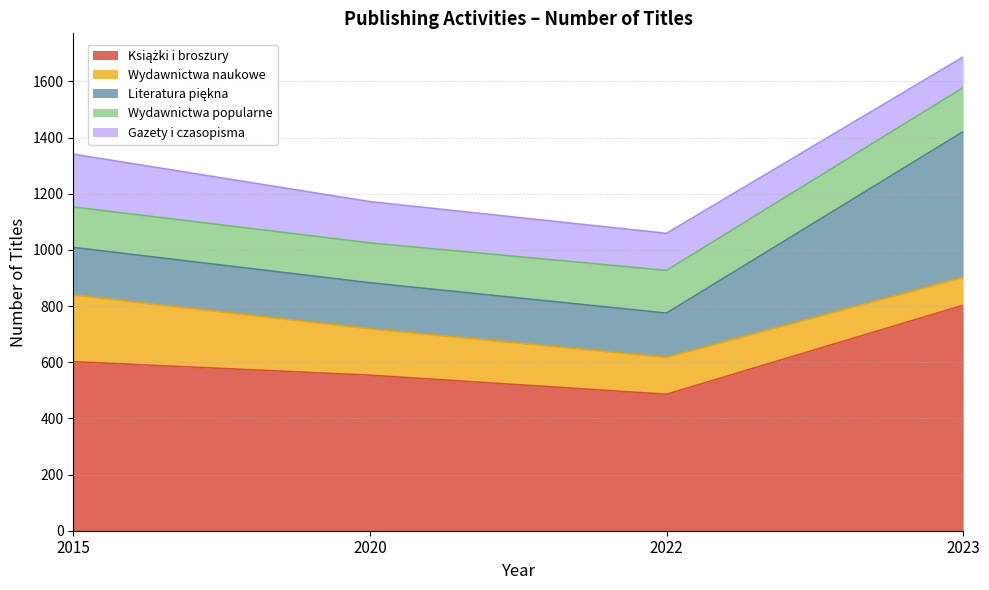

True or false: Wydawnictwa popularne and Książki i broszury intersect in this chart.

False